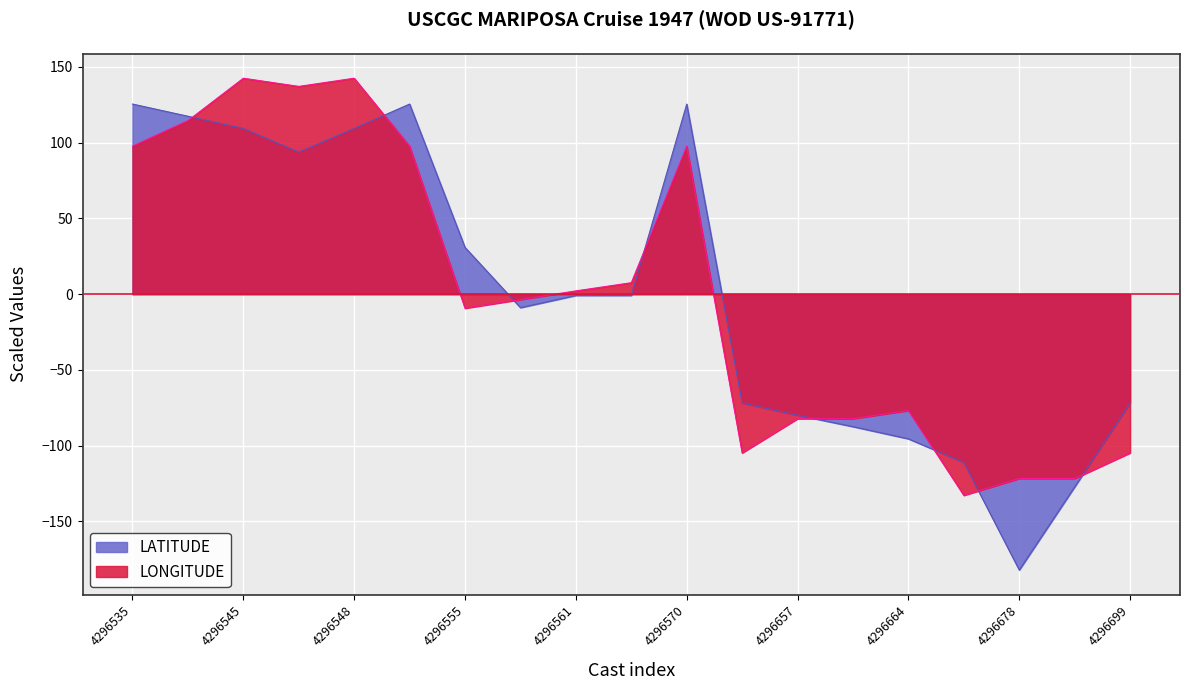

At how many categories does at least one series exceed -58?

11